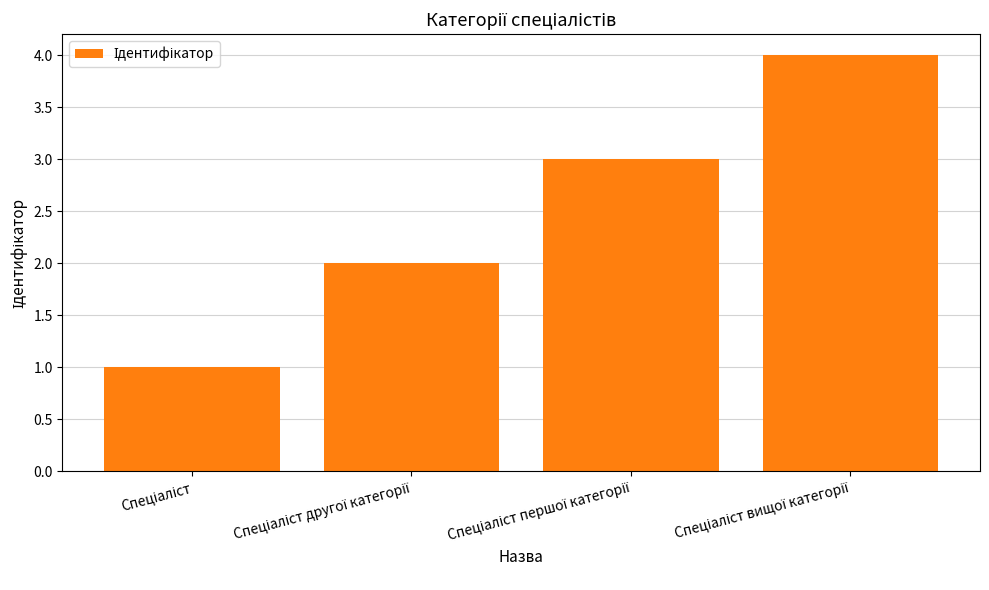

What is the smallest value displayed?

1